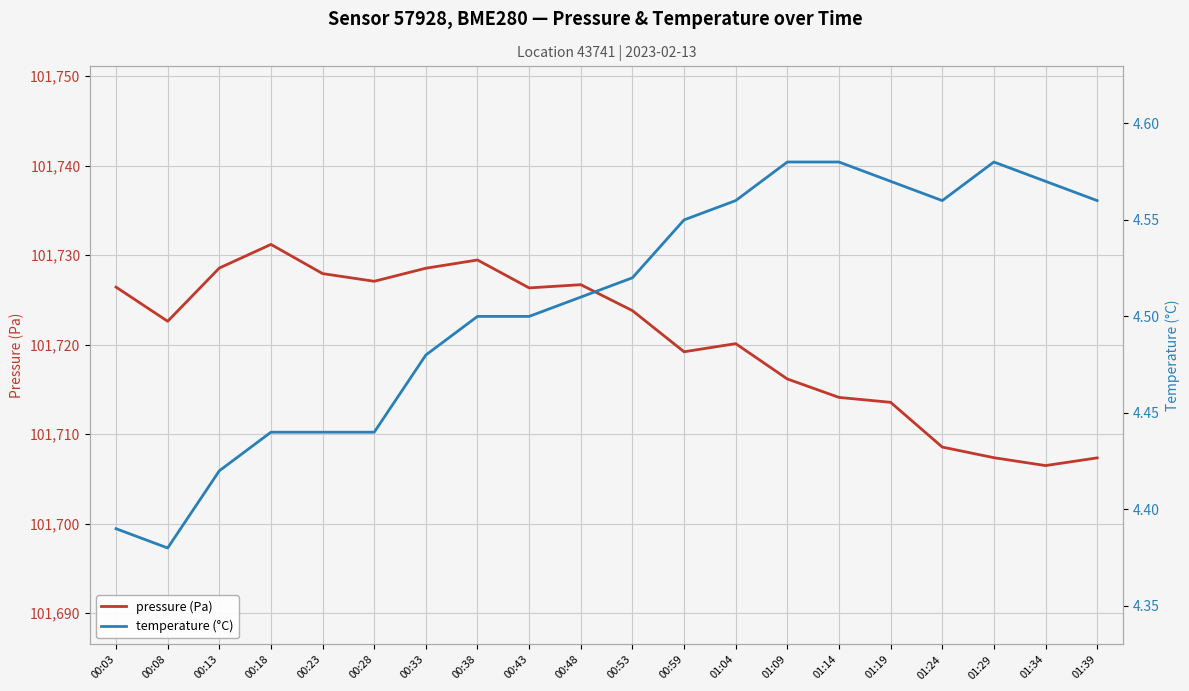

What is the minimum value for temperature (°C)?

4.4